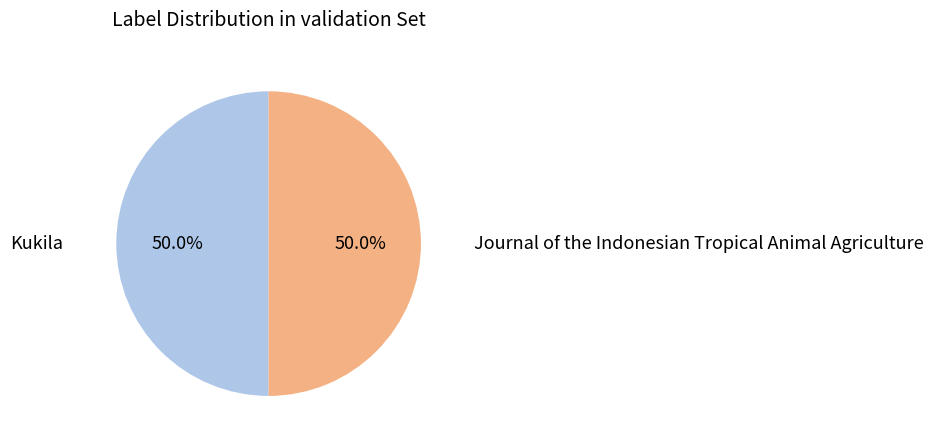

Count the number of slices in the pie.

2